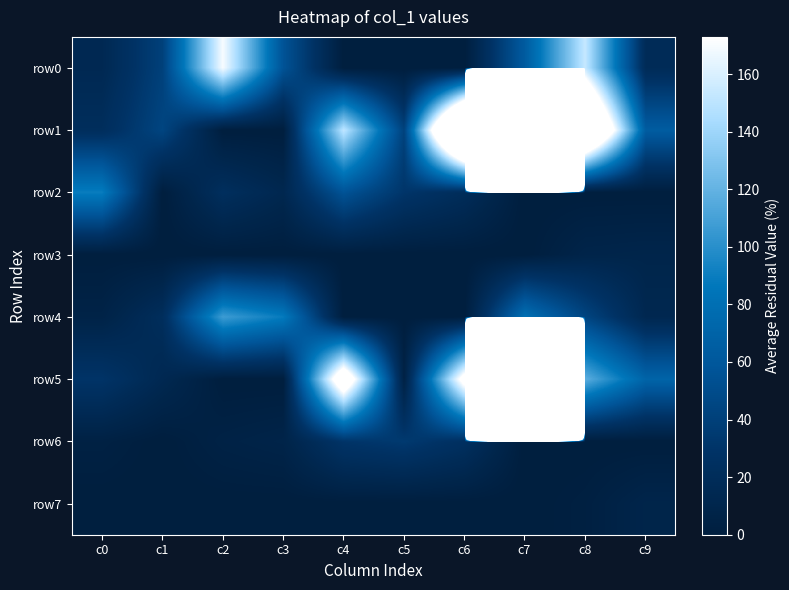

At how many categories does at least one series exceed 22642?

1